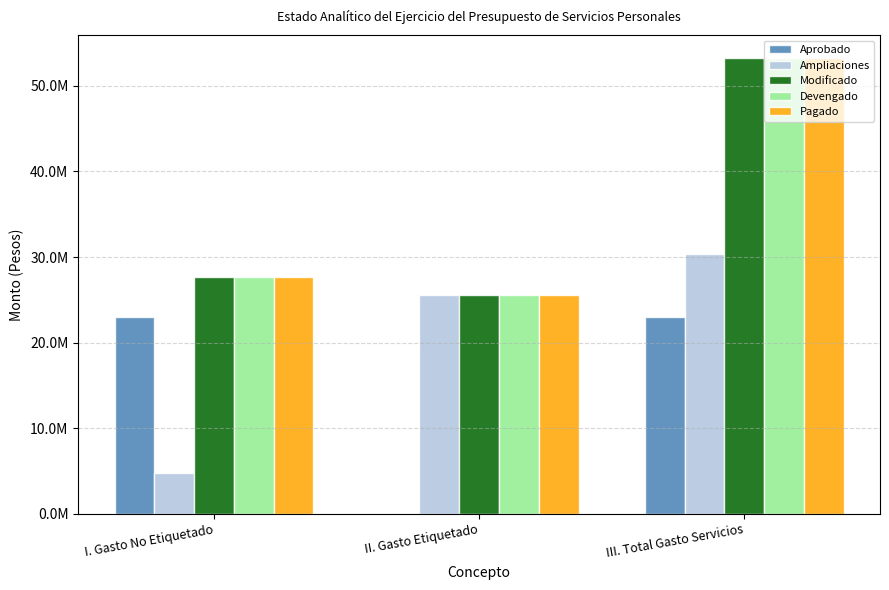

Which series has the widest spread of values?

Pagado